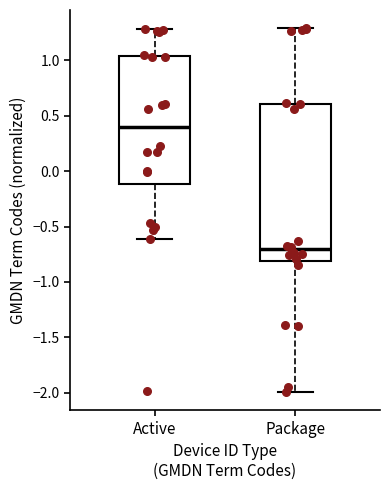

Comparing the boxes themselves (not the whiskers), which one is the tallest?

Package